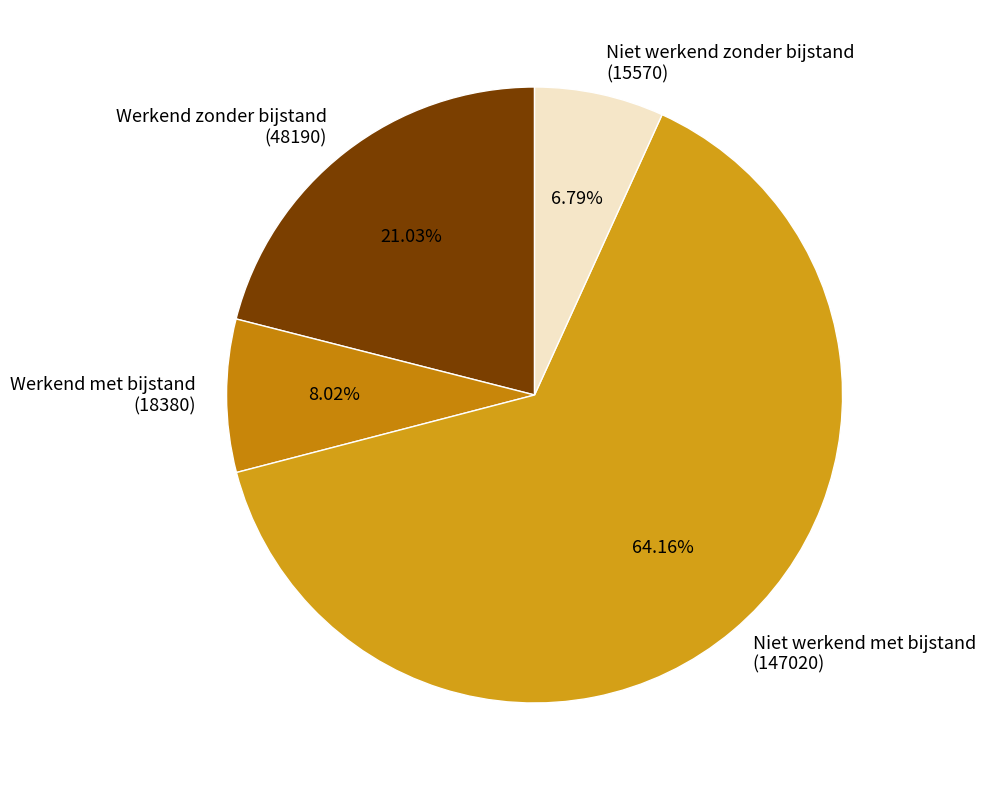

Which category accounts for the majority?

Niet werkend met bijstand (147020)